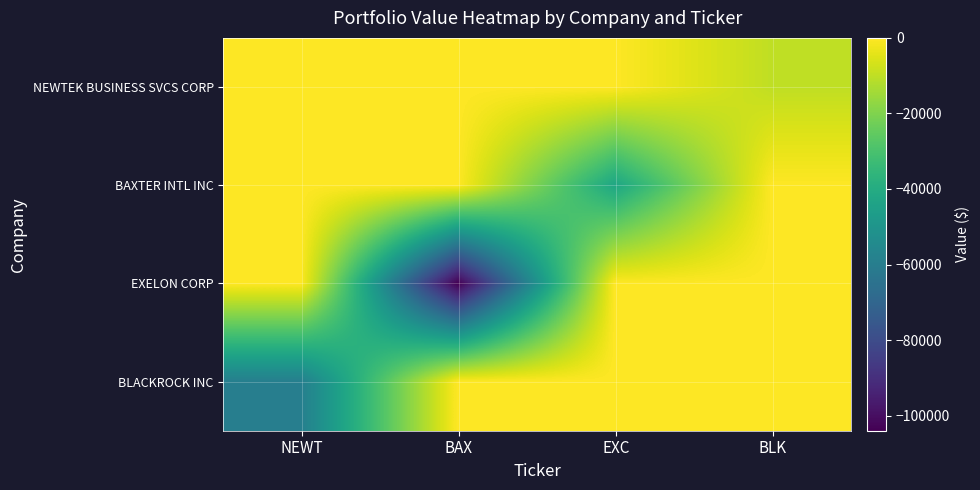

Between NEWT and EXC, which is larger?

NEWT